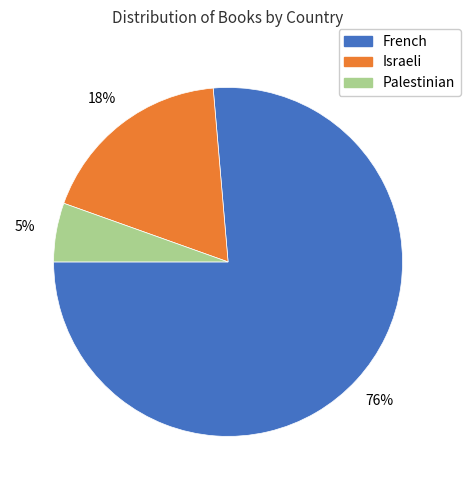

The French slice represents 76% of the pie. True or false?

True